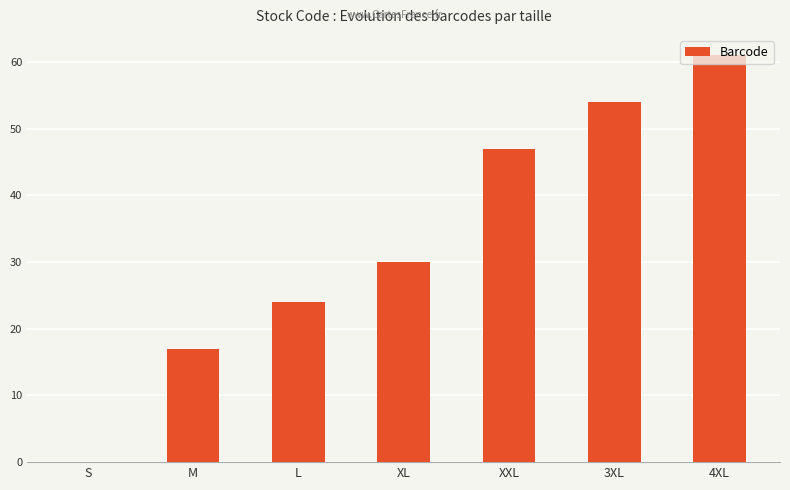

What is the change in value from 3XL to 4XL?

+7